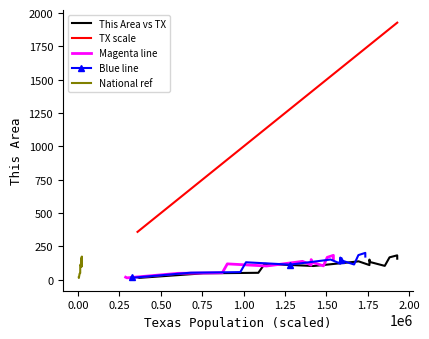

What is the sum of all This Area vs TX values?

1635.0